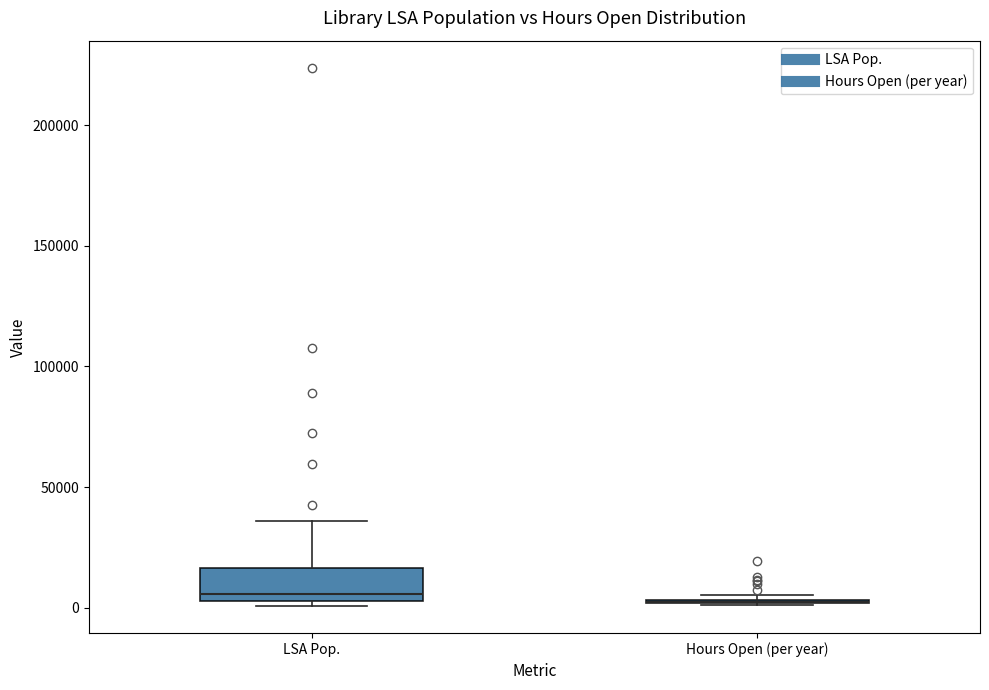

Reading left to right, read every box against the y-axis: the position of its median line, the range the box covers, and the ends of its whiskers. The values are not printed on the chart, so give them approximately, as read against the axis.

LSA Pop.: median 5000 (just above the box's lower edge), box 5000 to 15000, whiskers 0 to 35000
Hours Open (per year): box collapsed to a line at 5000, whiskers 0 to 5000